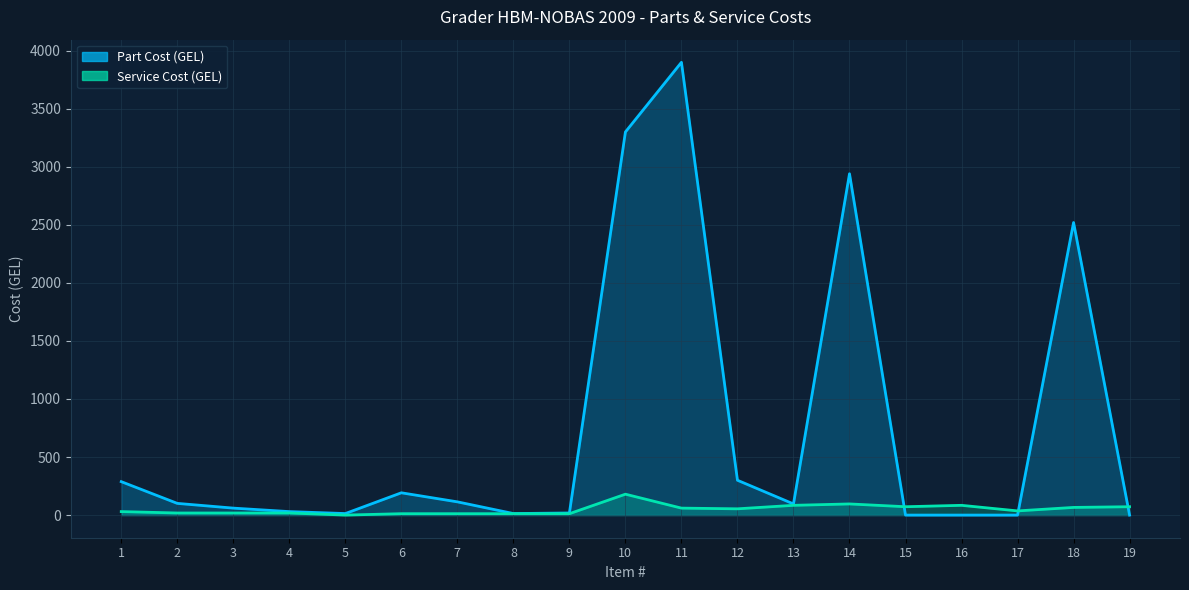

How many times do Service Cost (GEL) and Part Cost (GEL) cross each other?

3